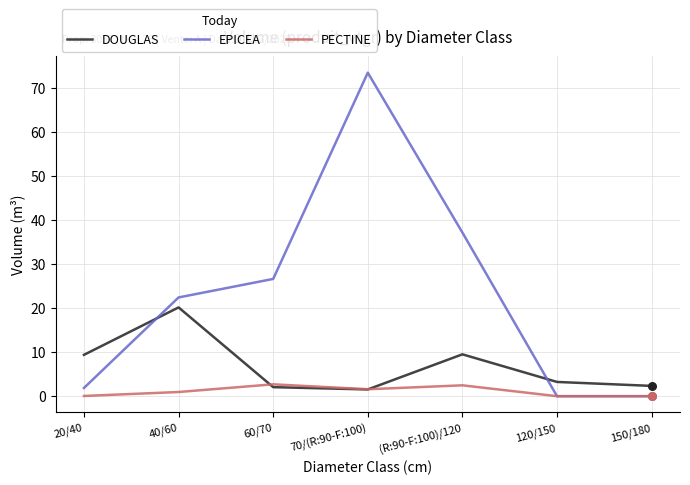

What is the total value across all series at 70/(R:90-F:100)?

76.7